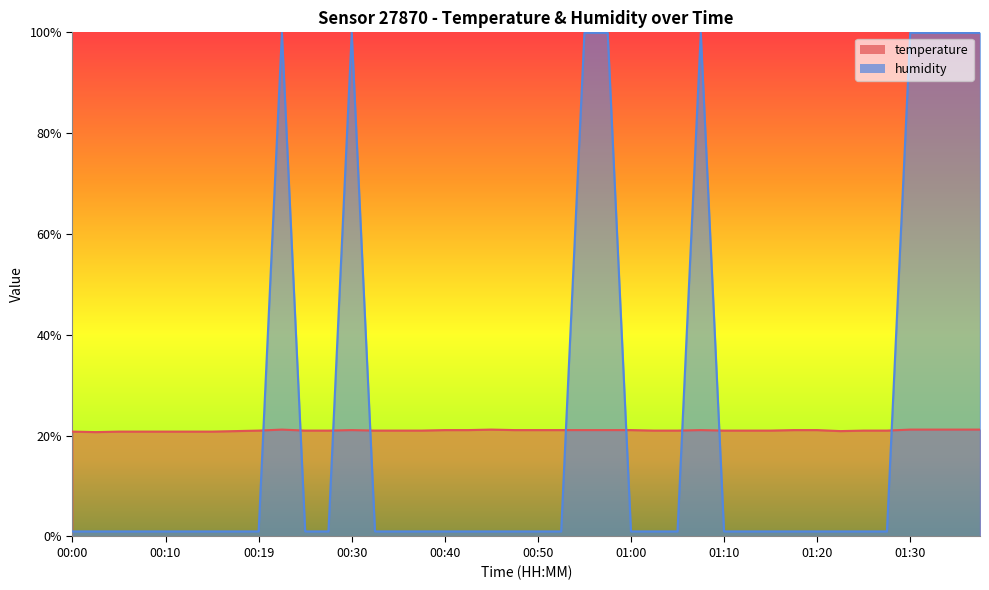

Does the chart have visible grid lines?

No